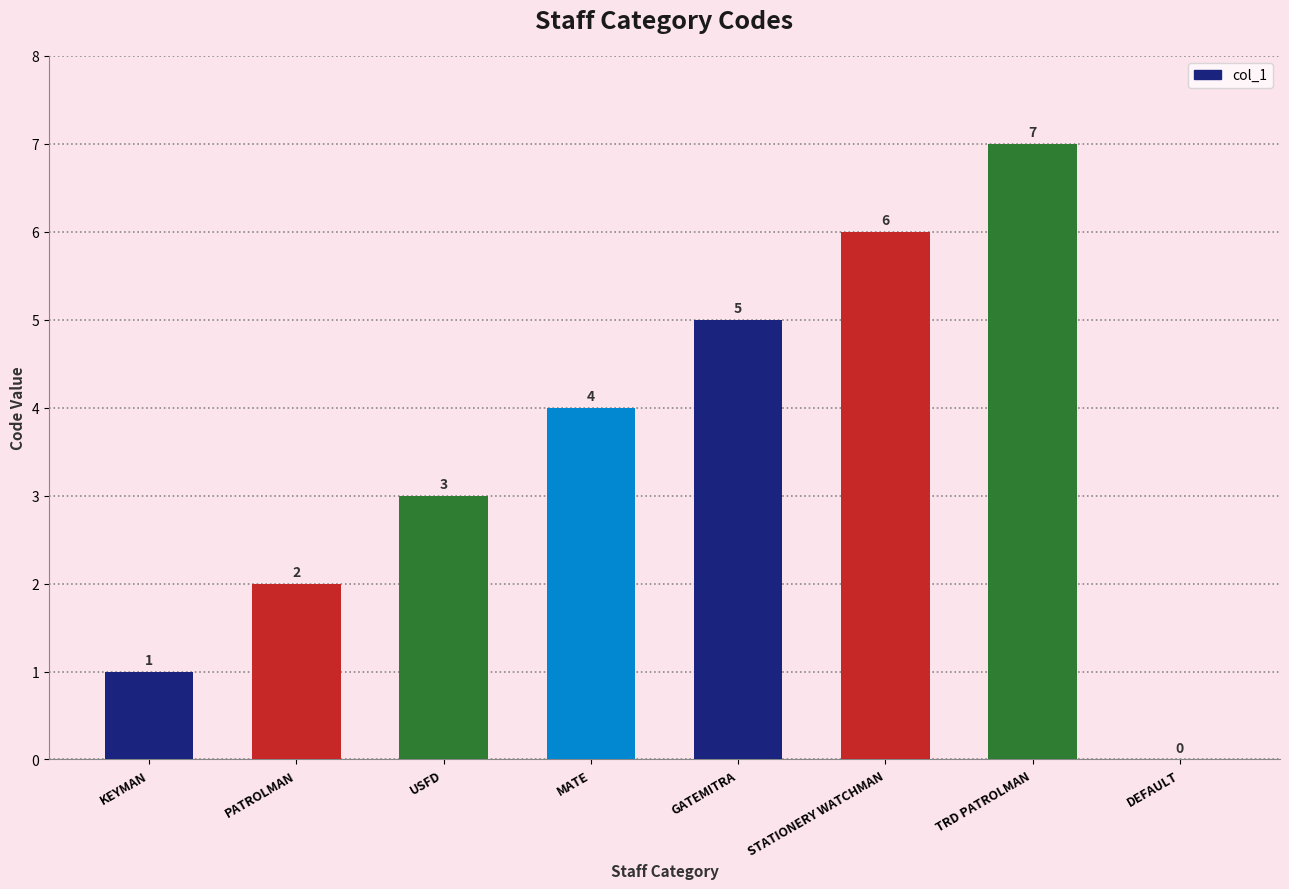

Does the chart contain stacked bars?

No